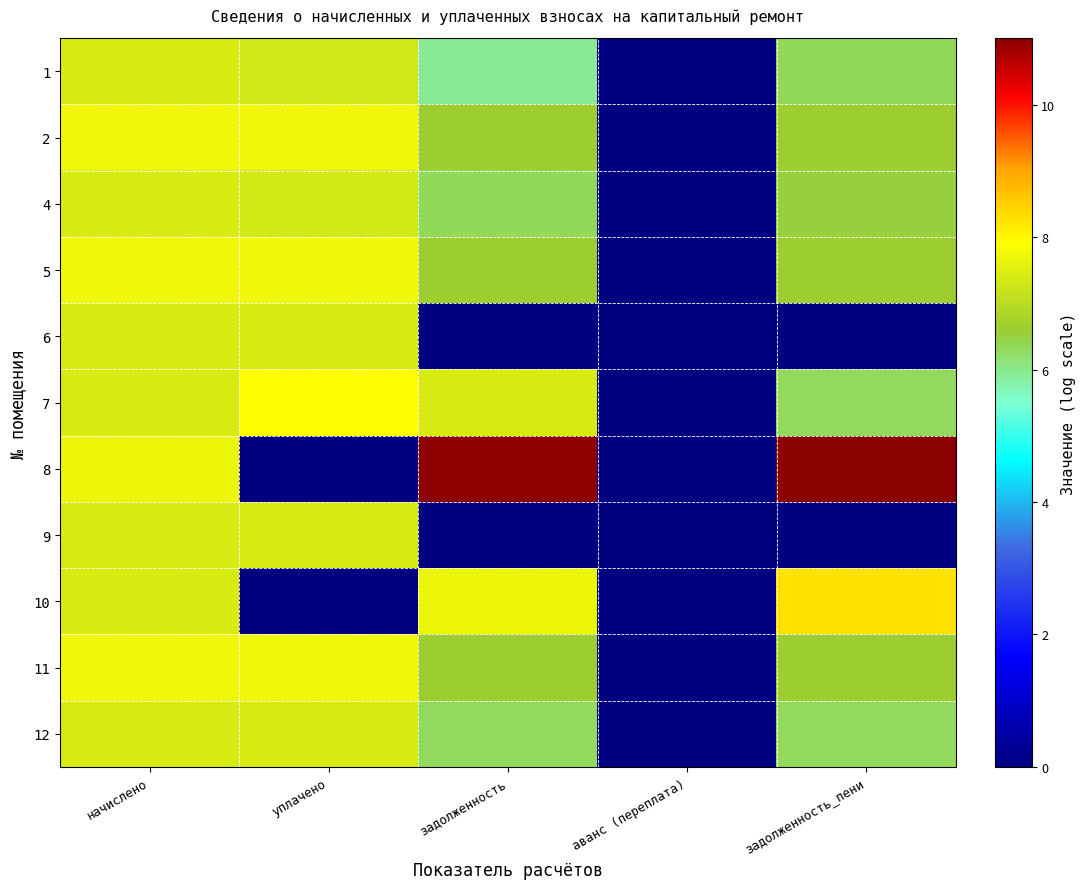

What is the spread (max minus min) of values at задолженность_пени?

11.0